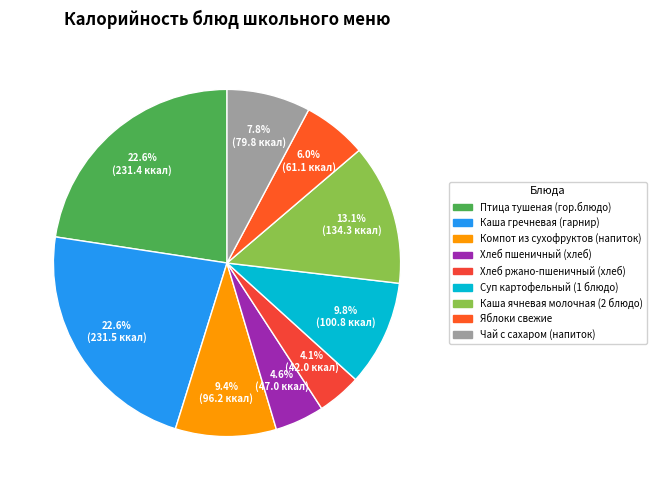

What is the total percentage of Птица тушеная (гор.блюдо) and Яблоки свежие?

28.6%